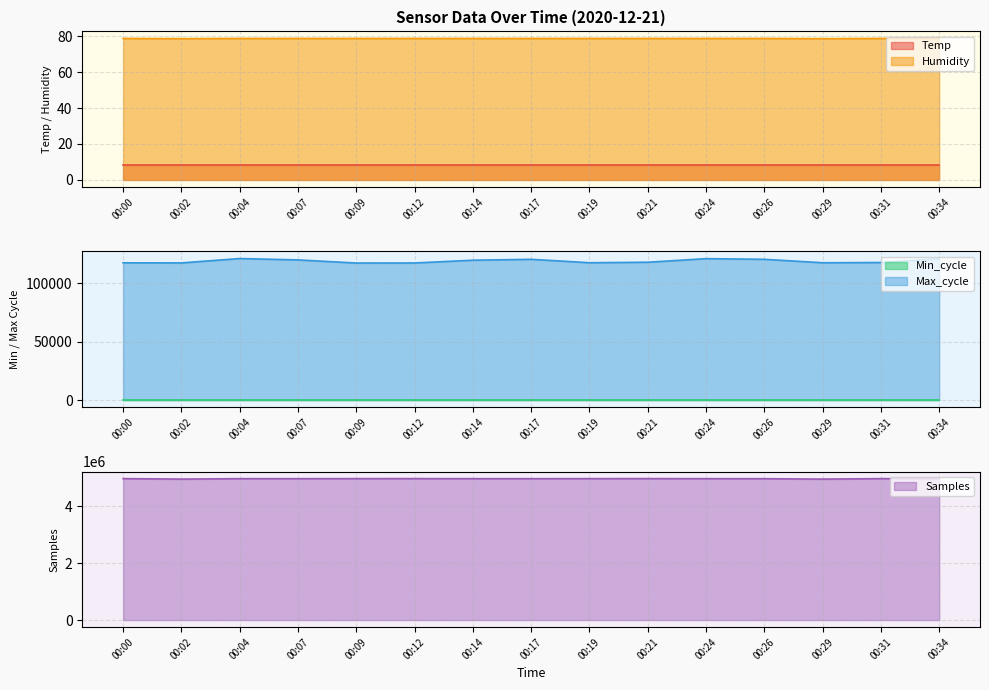

What is the difference between the maximum and second lowest values in the Samples series?

16837